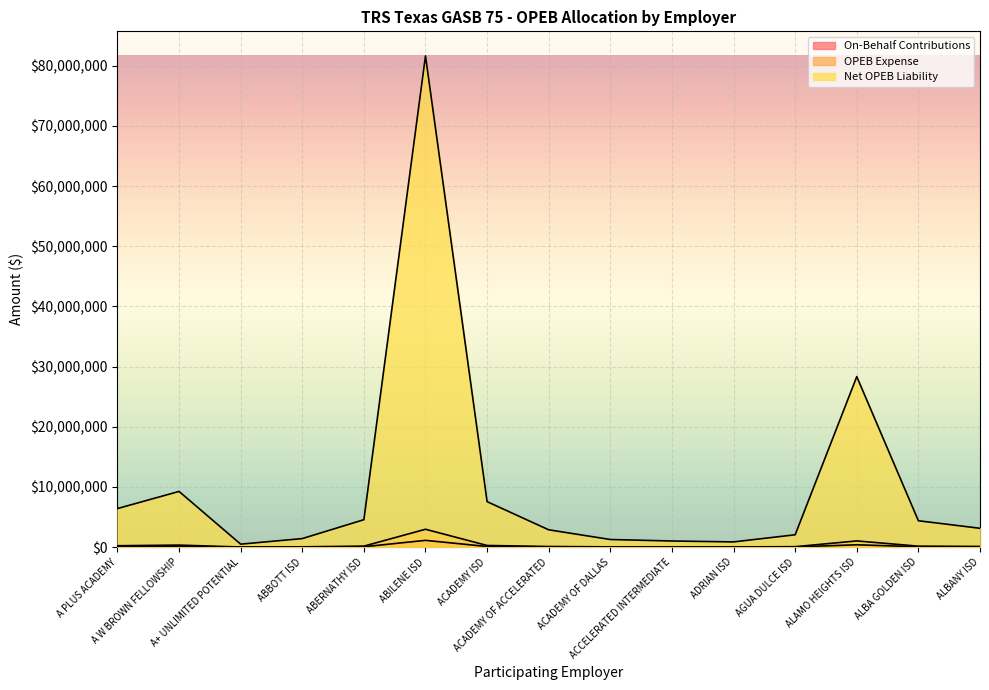

How many data points in On-Behalf Contributions are less than 43208?

7